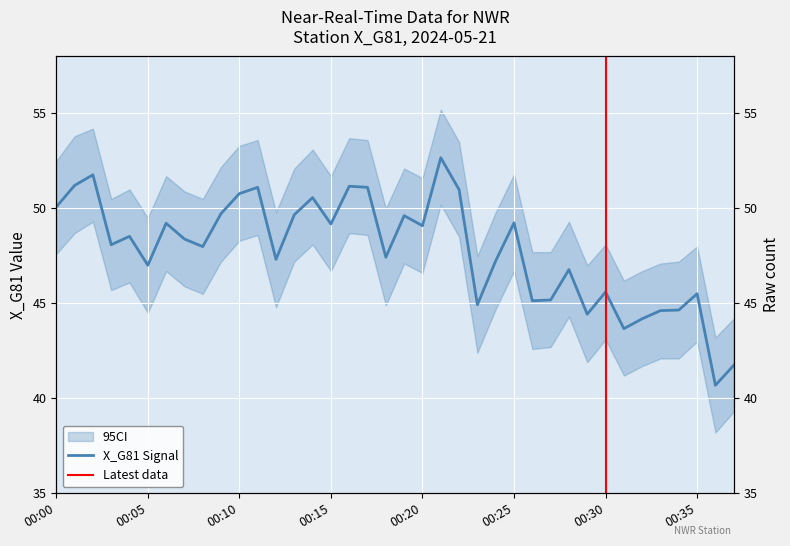

The chart shows a value of 72.3 at 00:32. True or false?

False